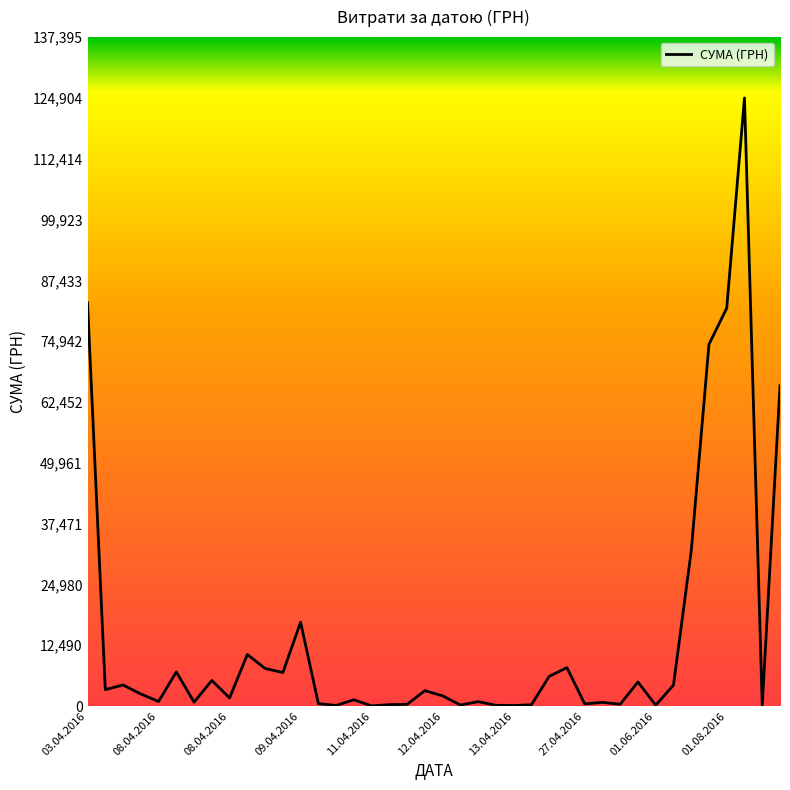

What is the difference between the maximum and minimum values?

124867.4